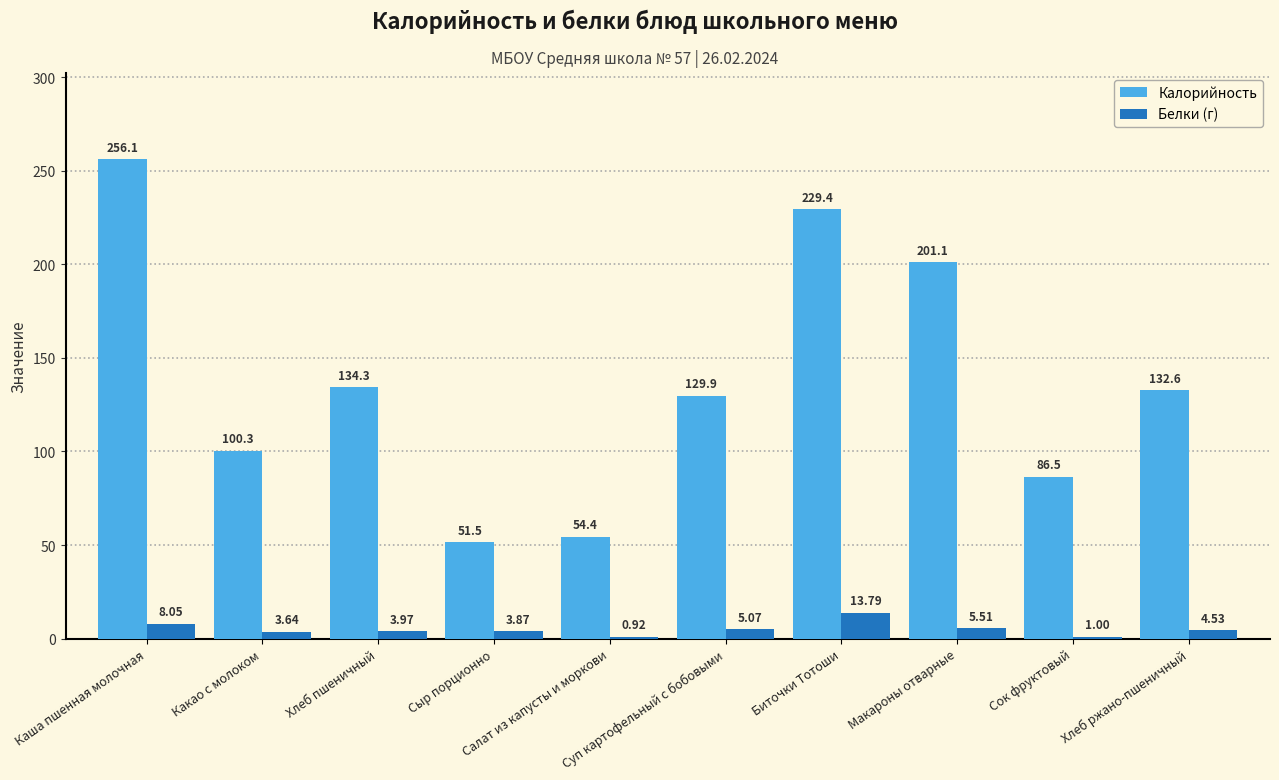

How many data points does each series have?

10